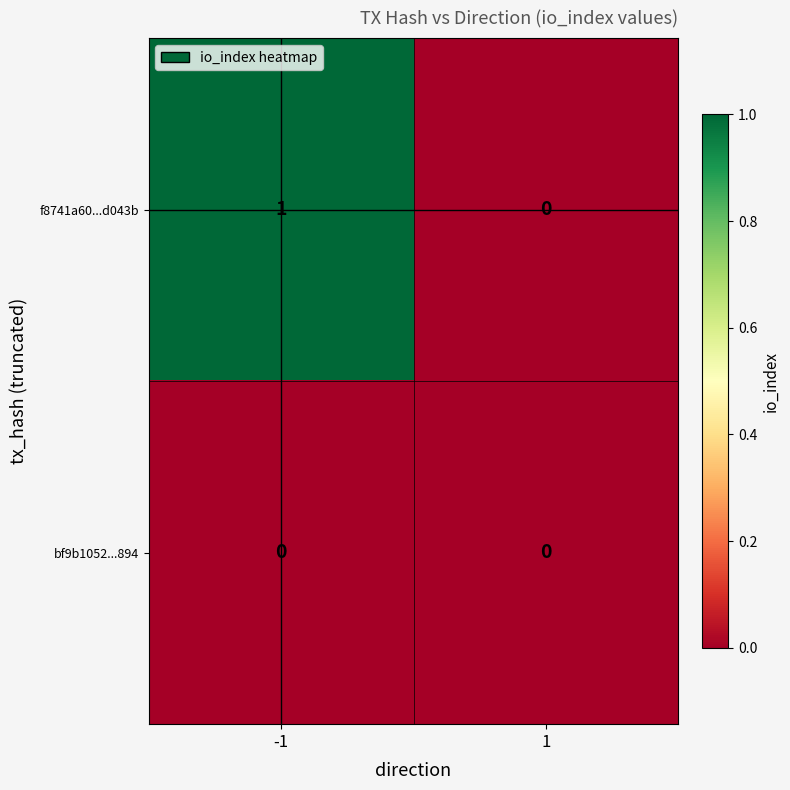

Which series has the largest total across all categories?

f8741a60...d043b